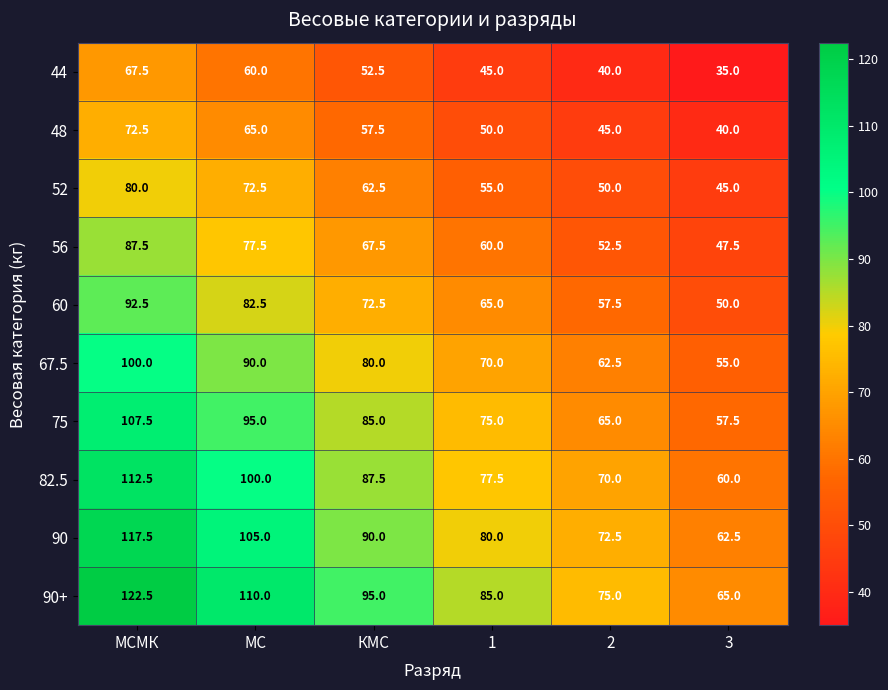

List the series in order of their peak value, lowest first.

44, 48, 52, 56, 60, 67.5, 75, 82.5, 90, 90+